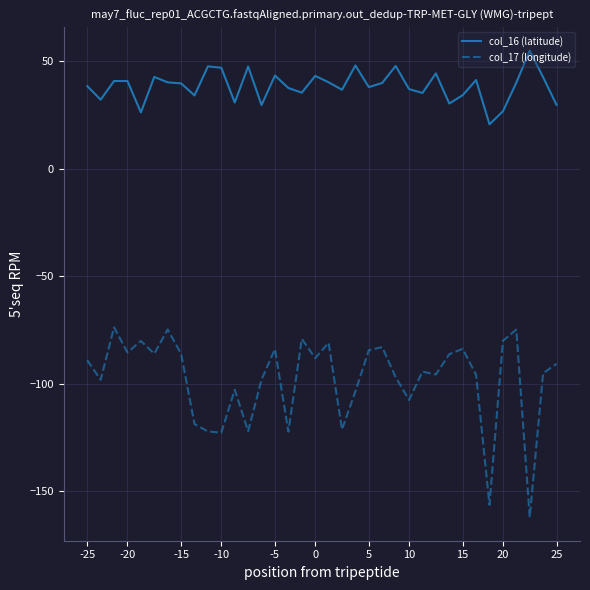

True or false: col_17 (longitude) and col_16 (latitude) cross at least once.

False